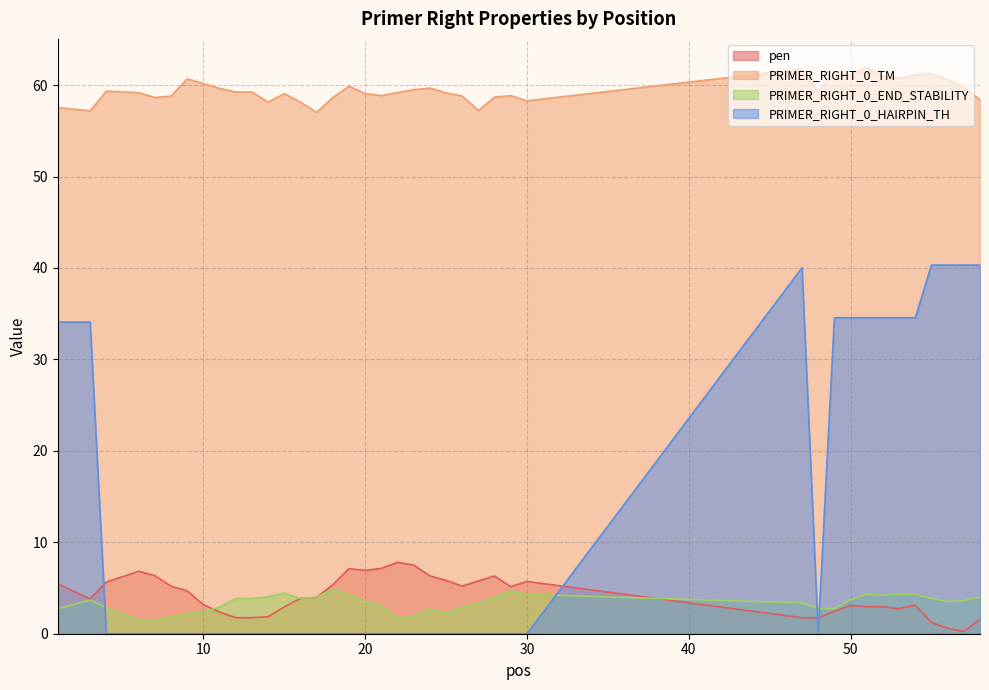

How many lines are shown in the chart?

4